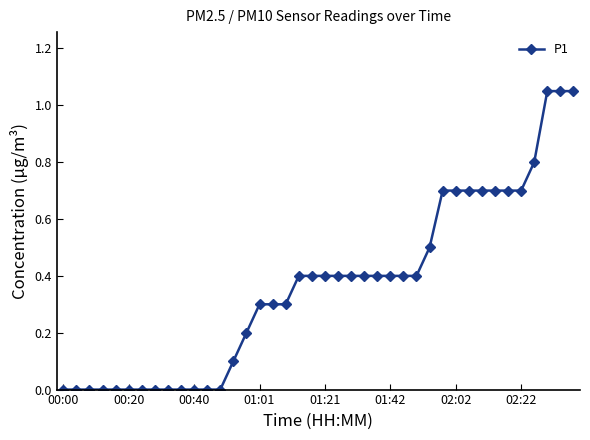

What is the average value?

0.4